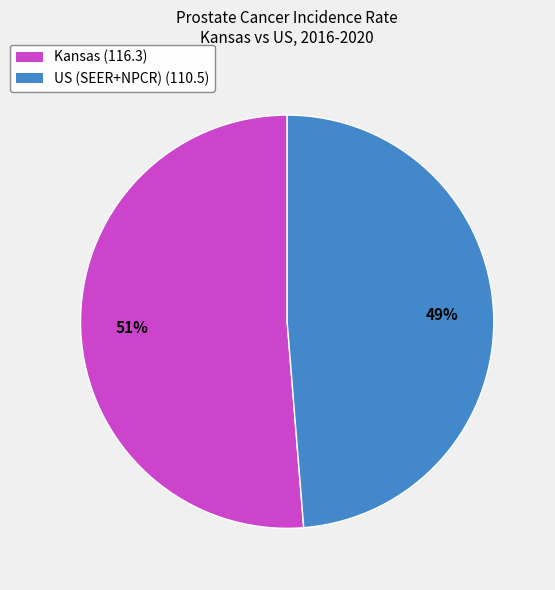

To the nearest percent, what is the combined percentage of US (SEER+NPCR) (110.5) and Kansas (116.3)?

100%